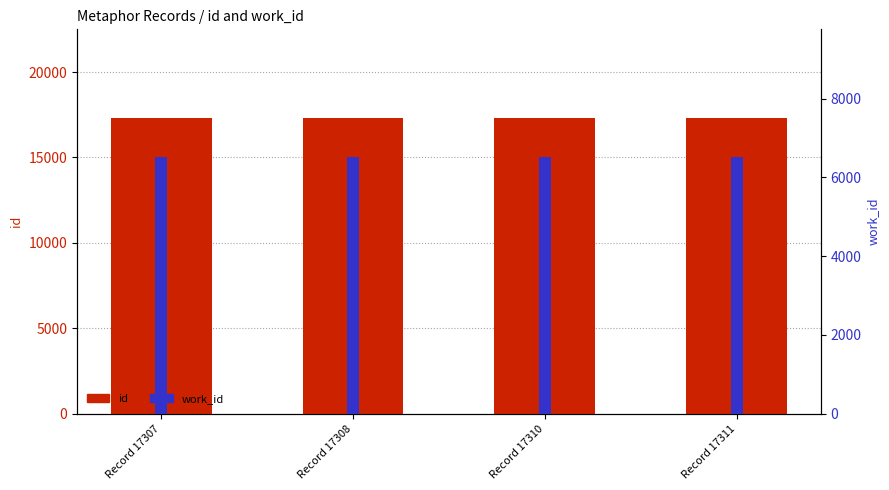

What is the value of the id bar at the 4th from the left?

17311